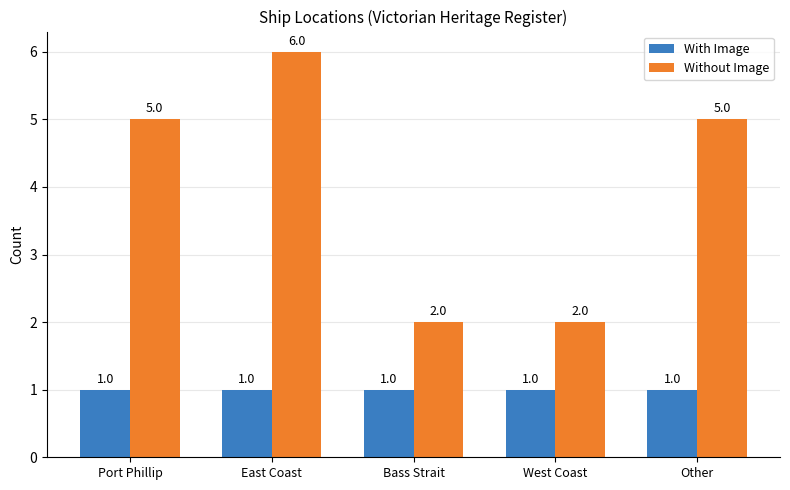

What is the total value across all series at Bass Strait?

3